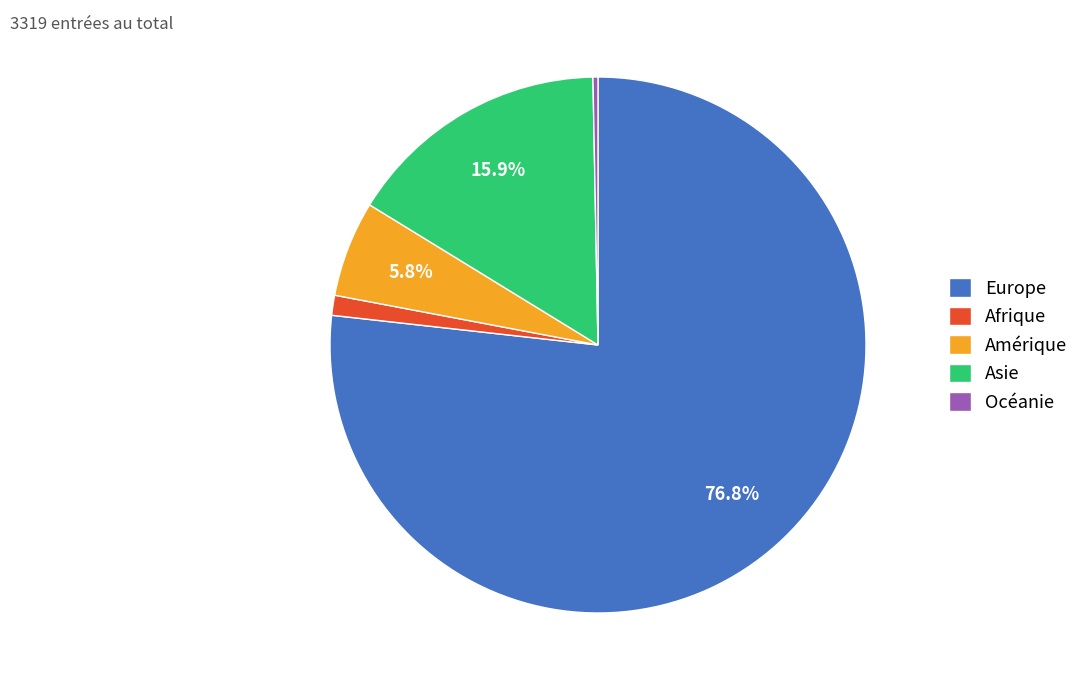

The Océanie slice represents 13% of the pie. True or false?

False